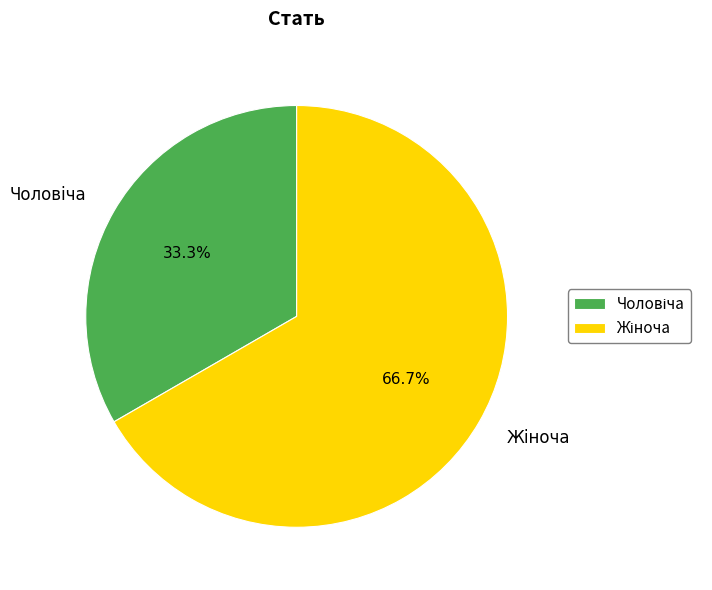

To the nearest percent, what is the difference between the largest and smallest slice percentages?

33%